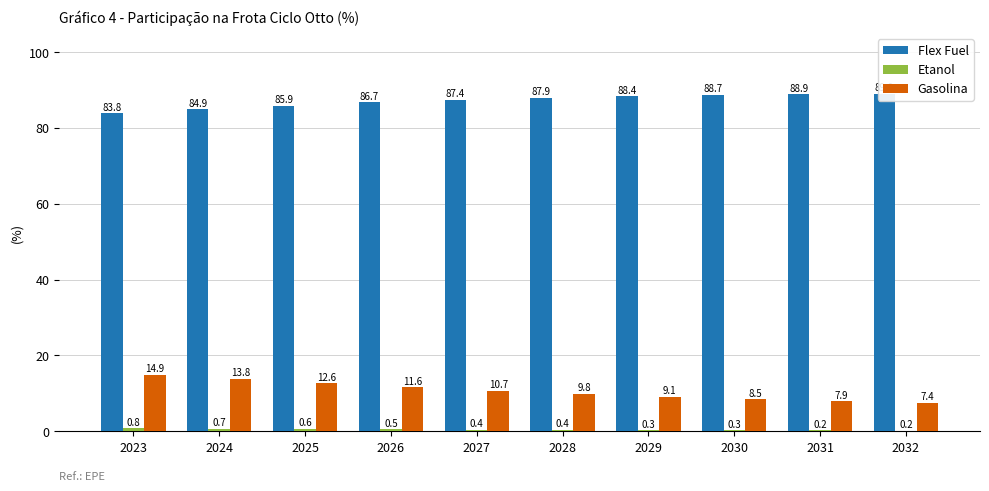

Reading left to right, transcribe all the data shown in this chart.

Flex Fuel: 2023=83.8	2024=84.9	2025=85.9	2026=86.7	2027=87.4	2028=87.9	2029=88.4	2030=88.7	2031=88.9	2032=89.0
Etanol: 2023=0.8	2024=0.7	2025=0.6	2026=0.5	2027=0.4	2028=0.4	2029=0.3	2030=0.3	2031=0.2	2032=0.2
Gasolina: 2023=14.9	2024=13.8	2025=12.6	2026=11.6	2027=10.7	2028=9.8	2029=9.1	2030=8.5	2031=7.9	2032=7.4